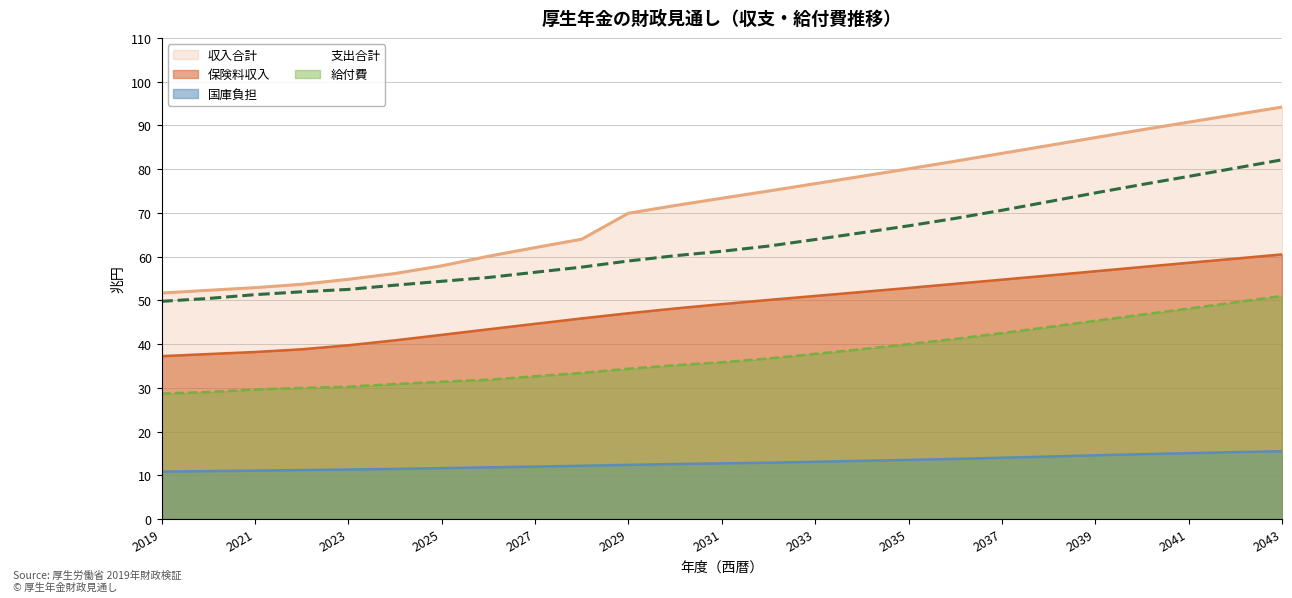

Is it true that 給付費 equals 30.9 at 2024?

True